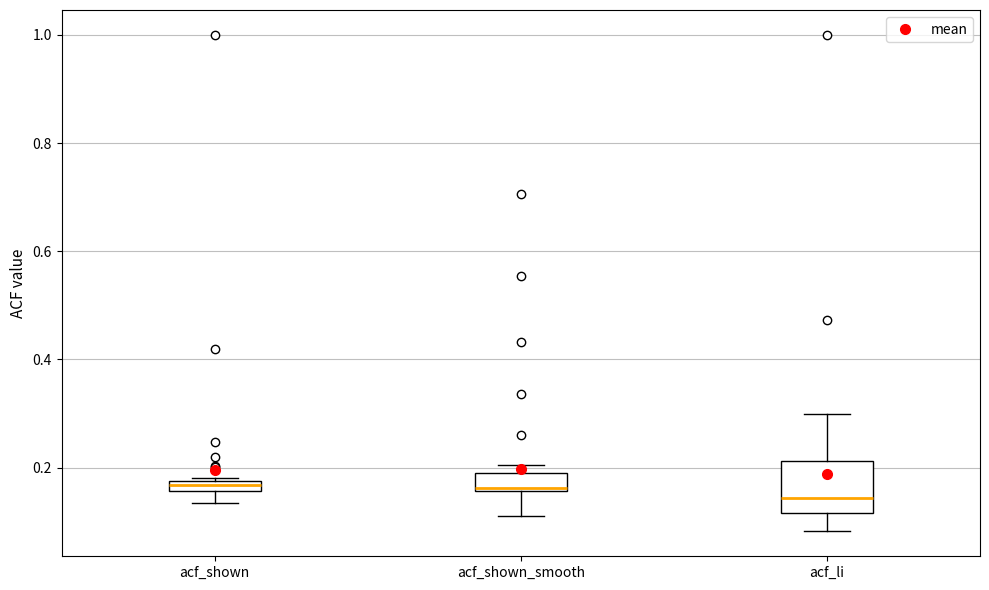

Which box is the tallest, from its lower edge to its upper edge?

acf_li